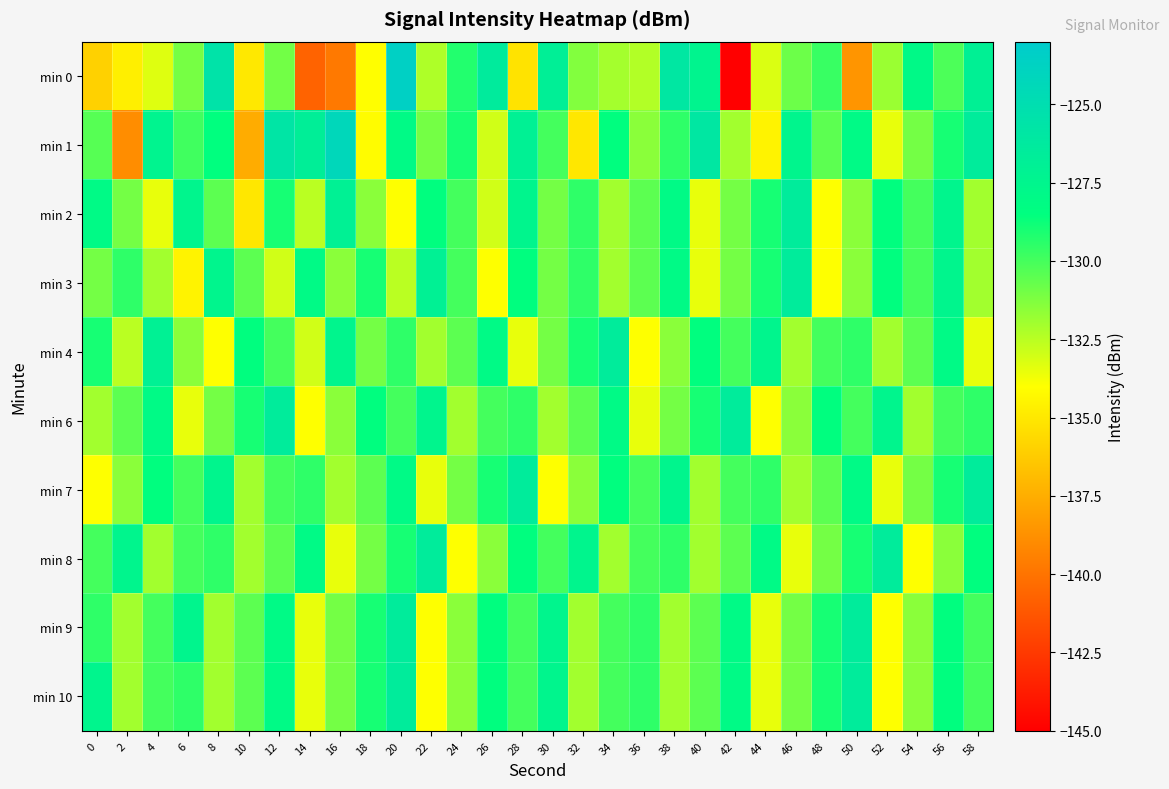

What is the total value across all series at 36?

-1311.4